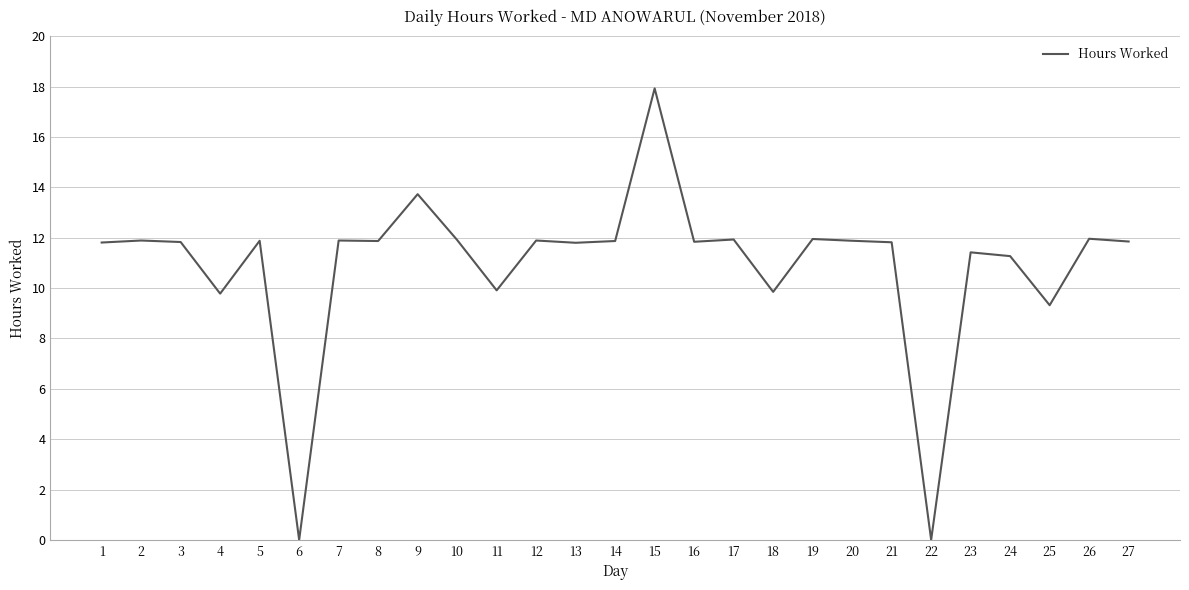

True or false: the data shows 20.6 at 27.

False